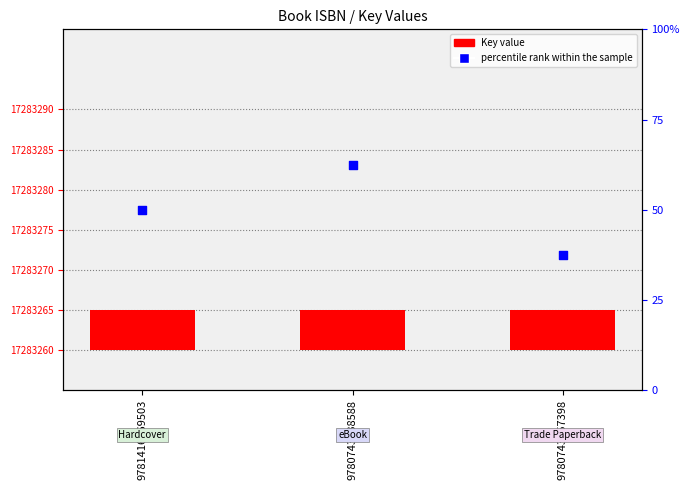

At how many categories does at least one series exceed 33?

3